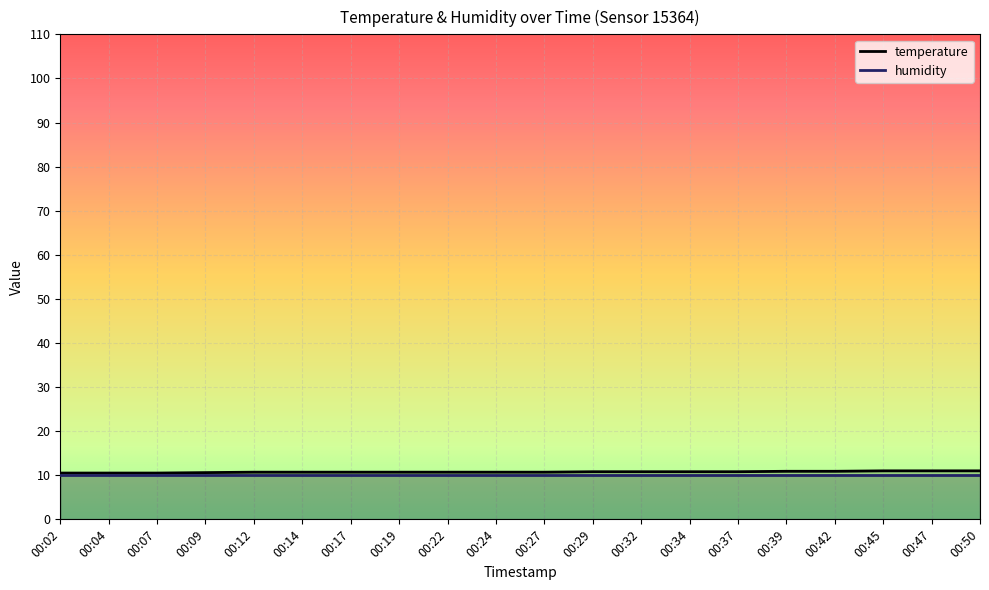

What is the value of the 2nd point from the left?

10.5